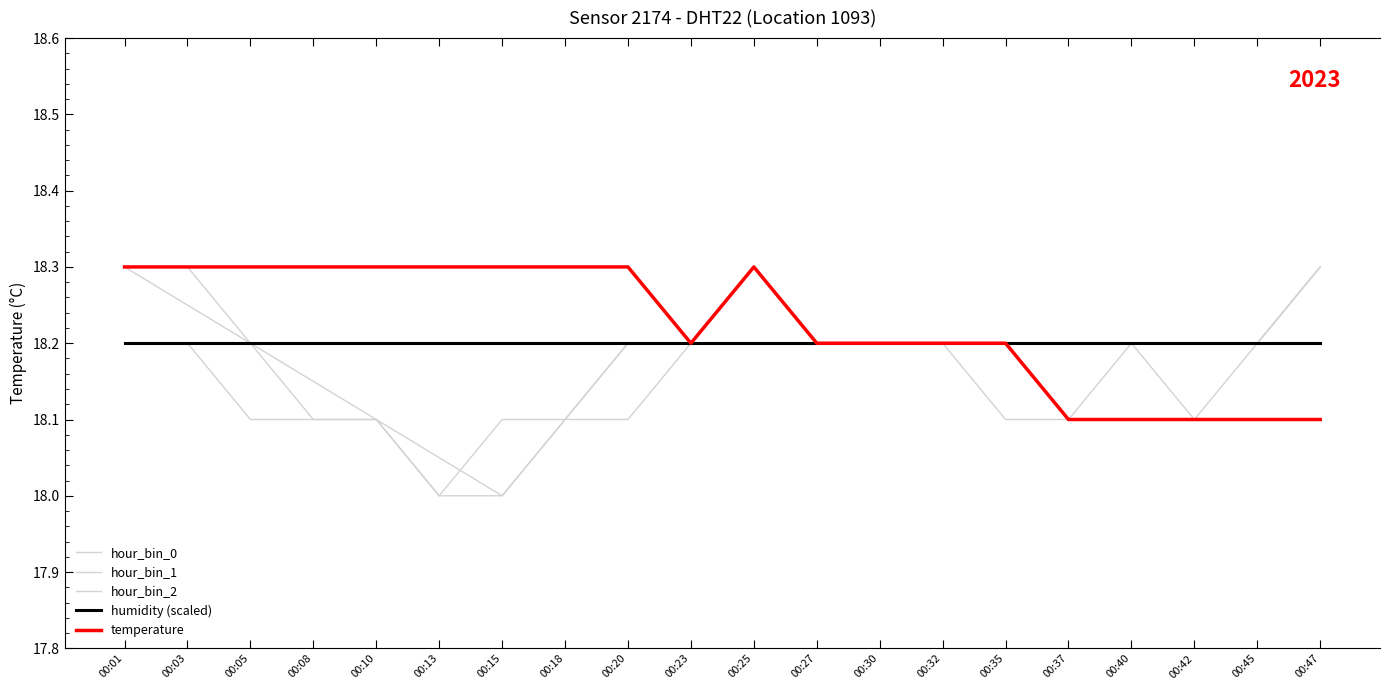

What is the smallest value displayed?

18.0